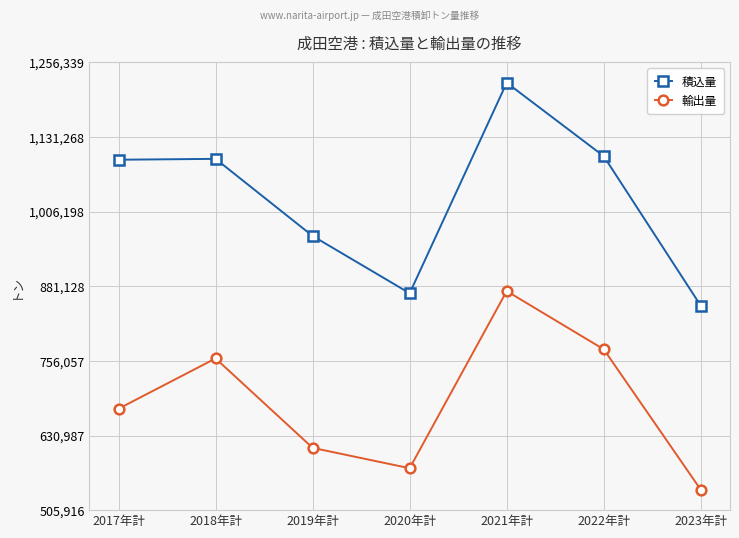

How many categories are shown in the chart?

7